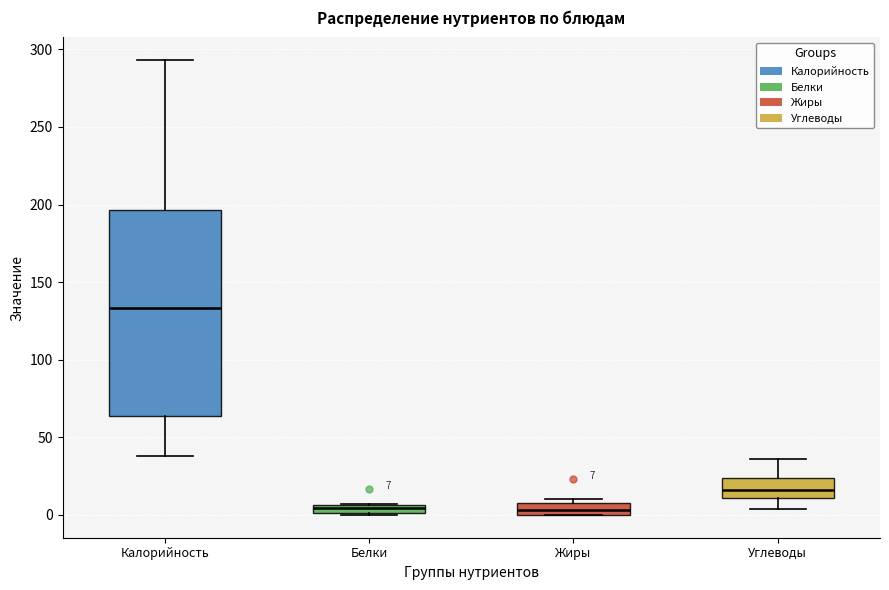

Which box's median line is the highest?

Калорийность